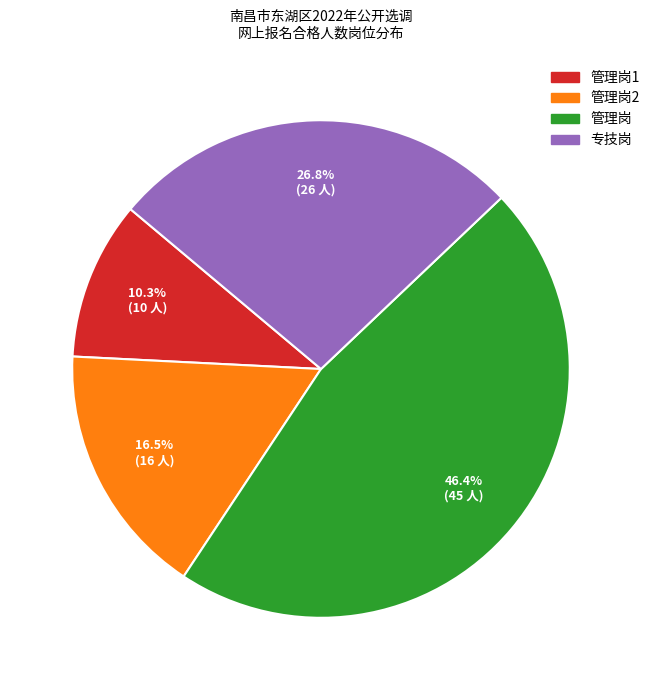

Is there any slice that represents more than half of the pie?

No